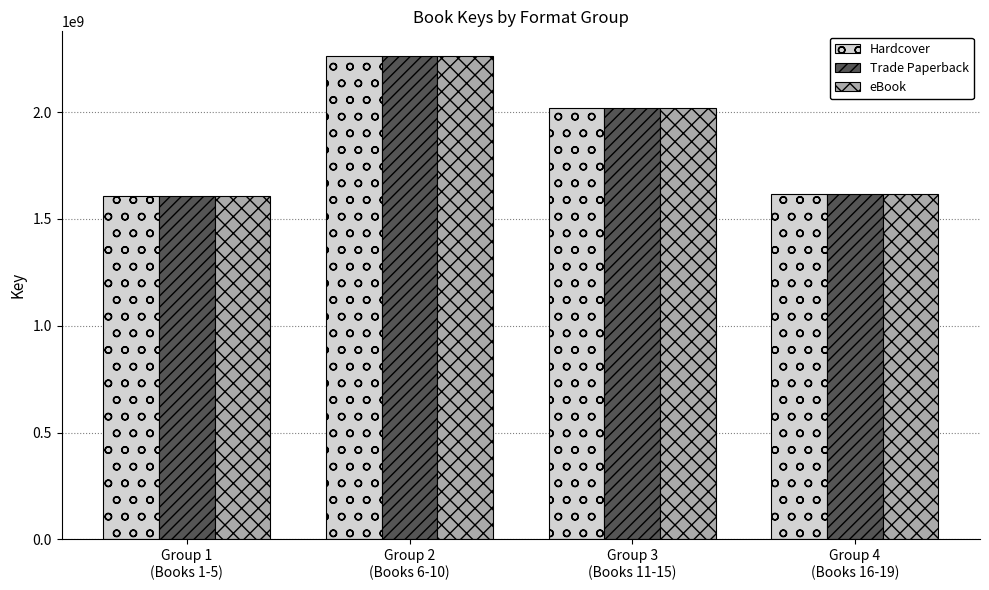

How many groups of bars are there?

4